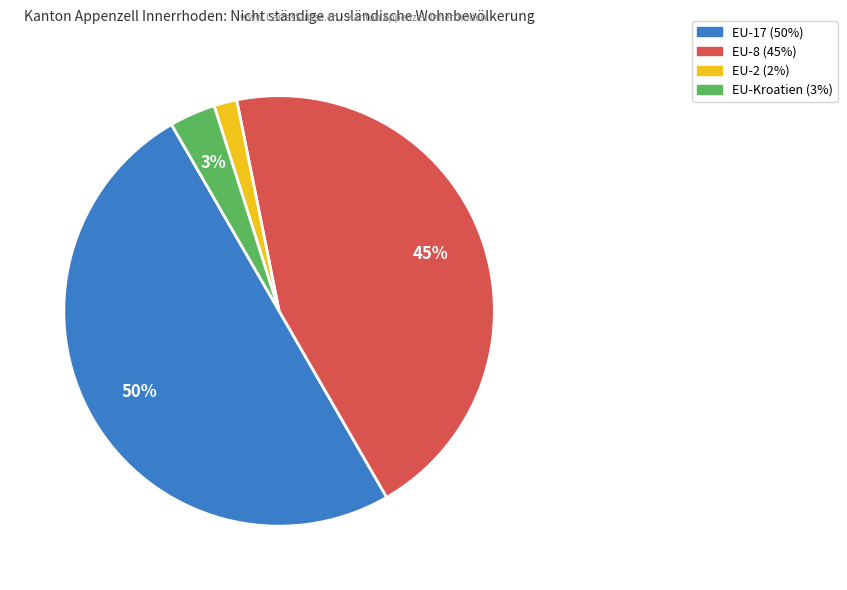

To the nearest percent, what is the difference between the largest and smallest slice percentages?

48%